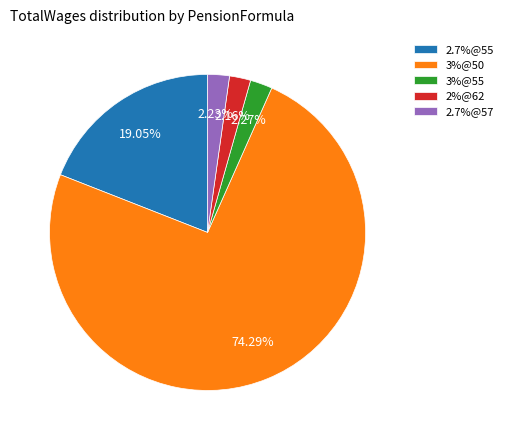

To the nearest percent, what portion does 2%@62 represent?

2%